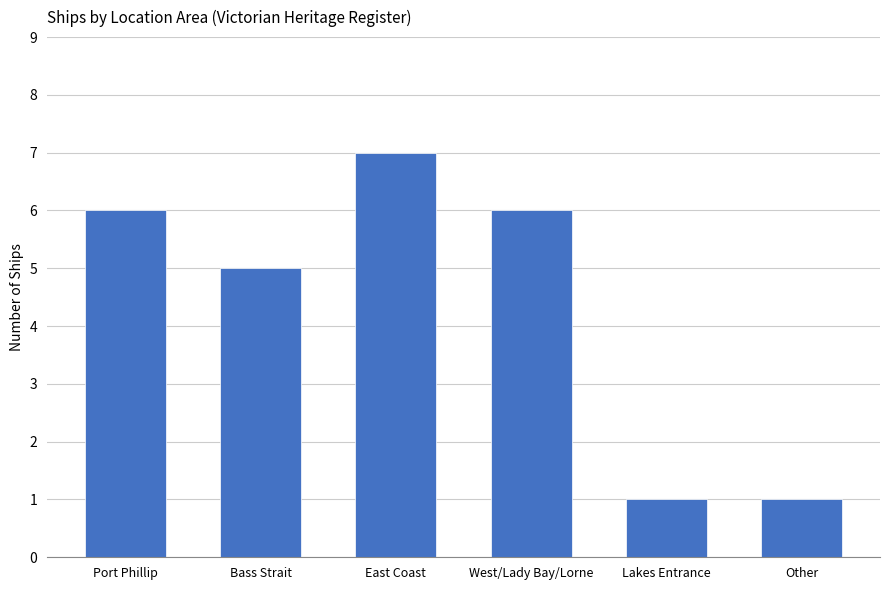

Are the bars horizontal?

No